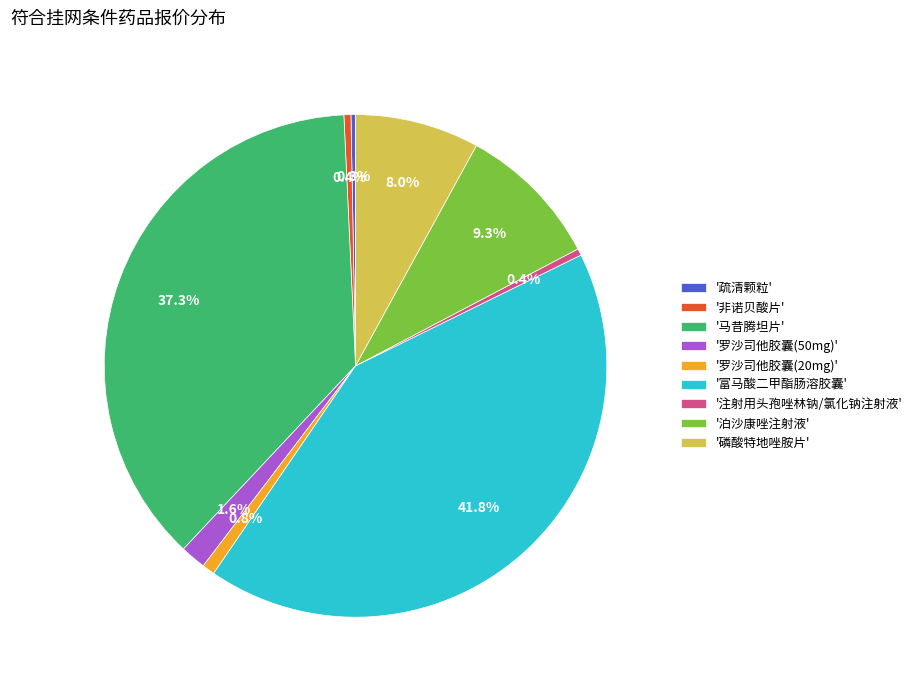

Is there any slice that represents more than half of the pie?

No